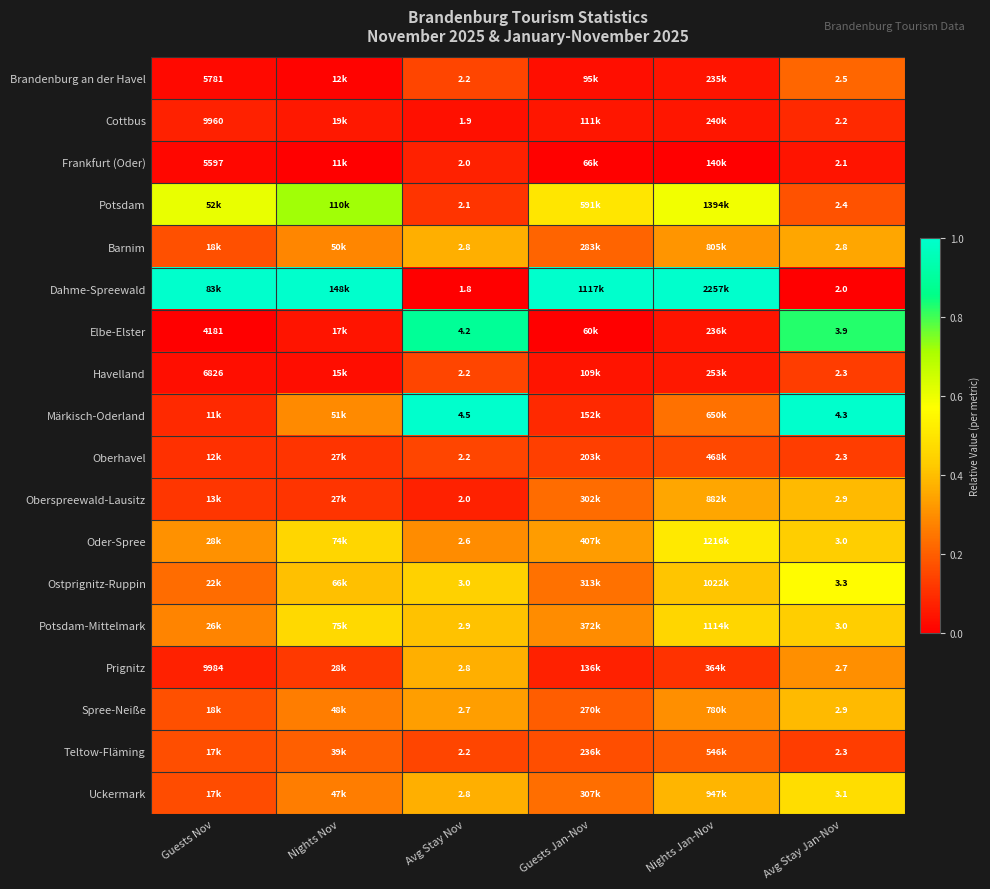

The Brandenburg an der Havel series shows 0.0 at Nights Jan-Nov. True or false?

False